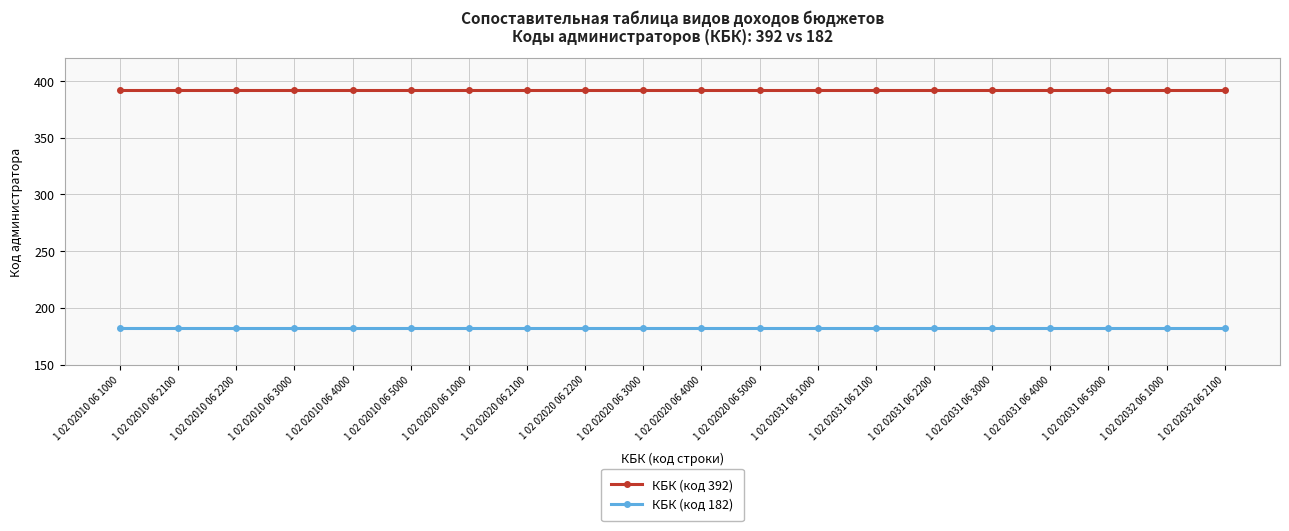

What is the approximate value of КБК (код 392) at 1 02 02010 06 5000?

392